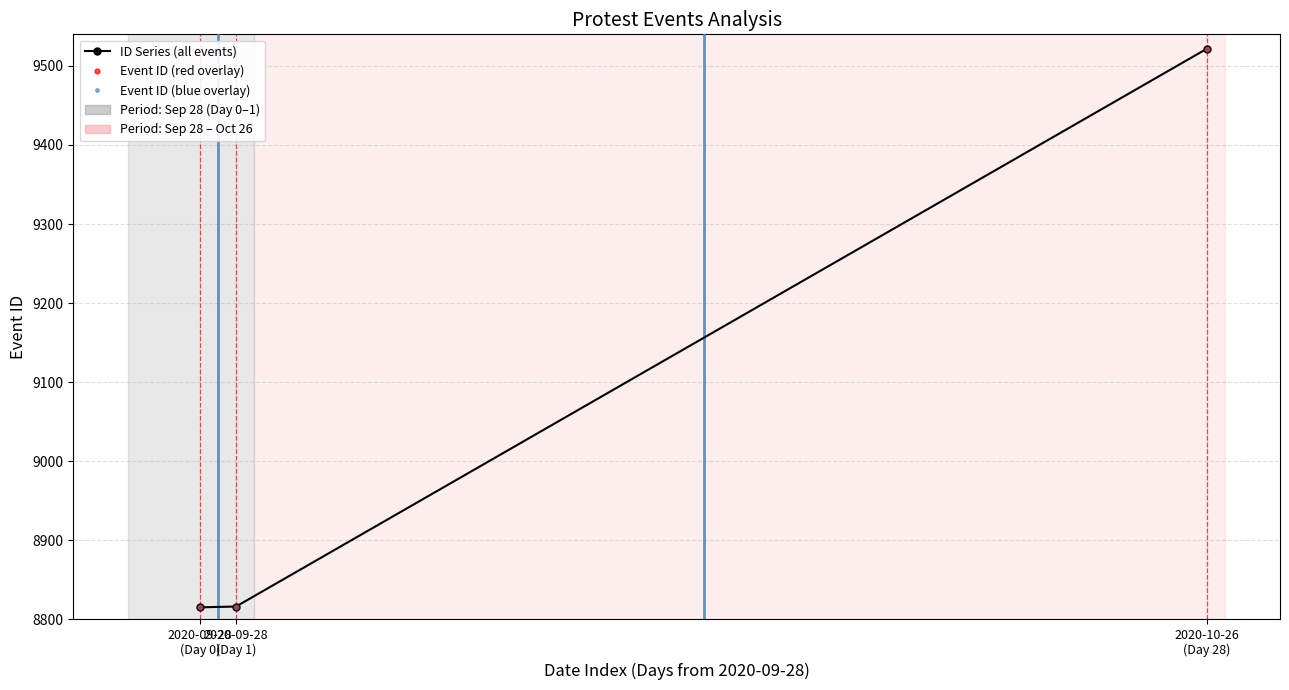

How many series are shown in this chart?

3